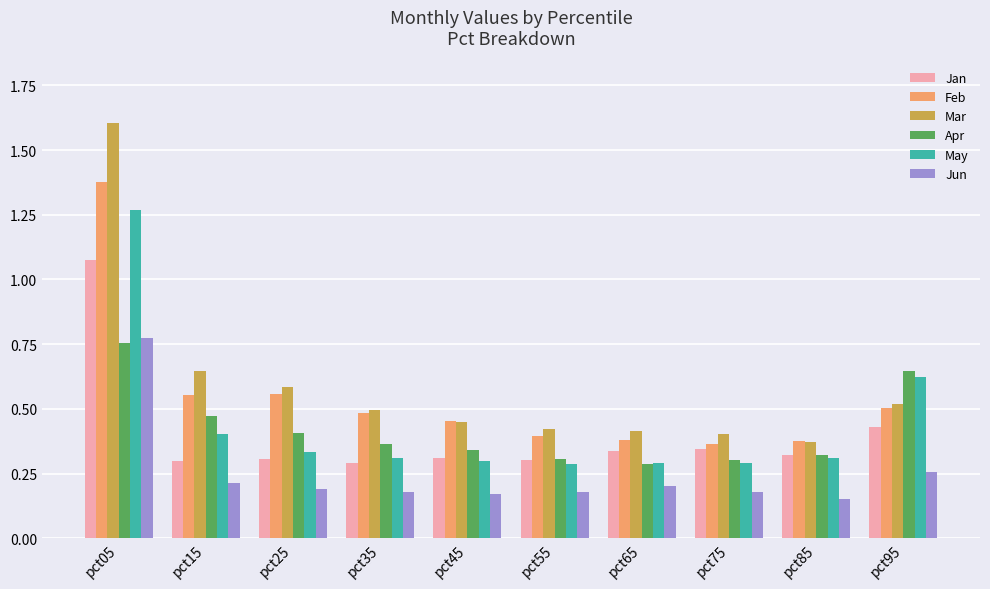

What are all the series names shown in the legend?

Jan, Feb, Mar, Apr, May, Jun